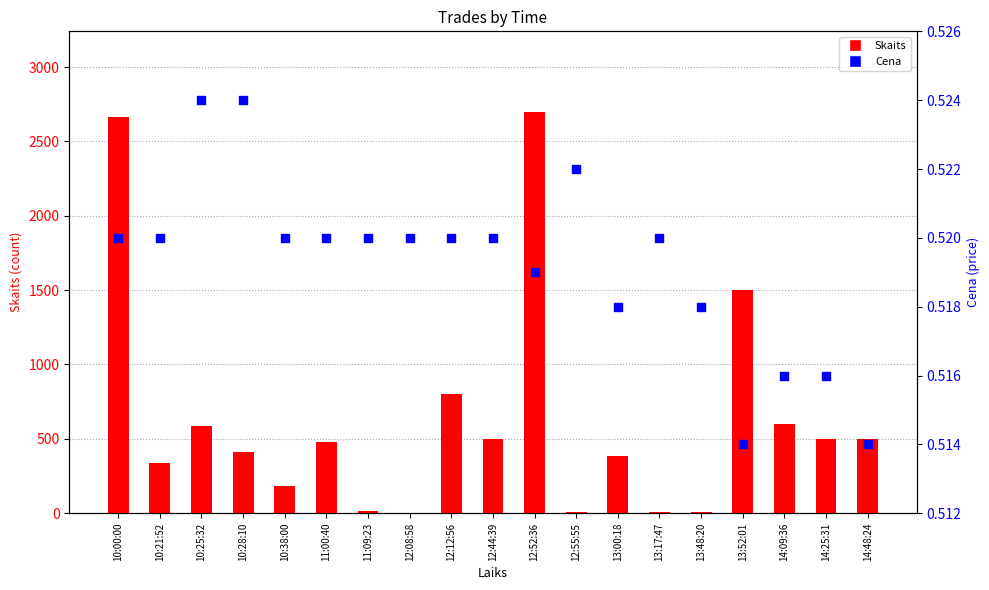

Which series contains the highest Y value?

Skaits